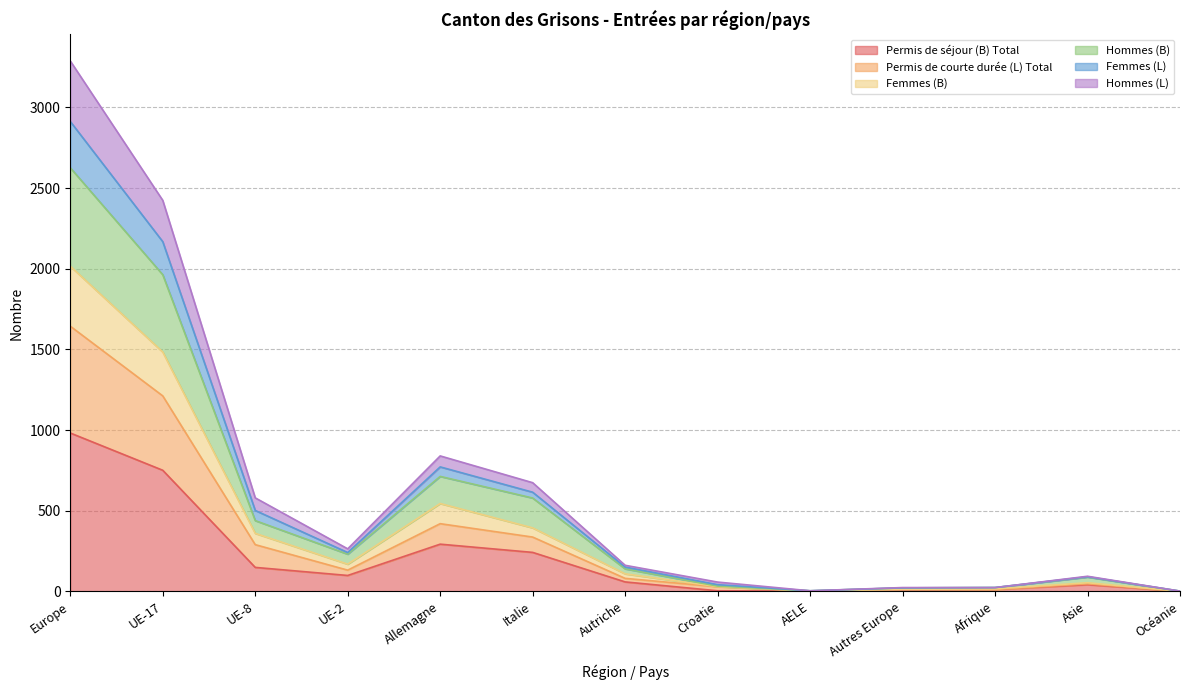

Where does the Hommes (L) series first go above 151?

Europe